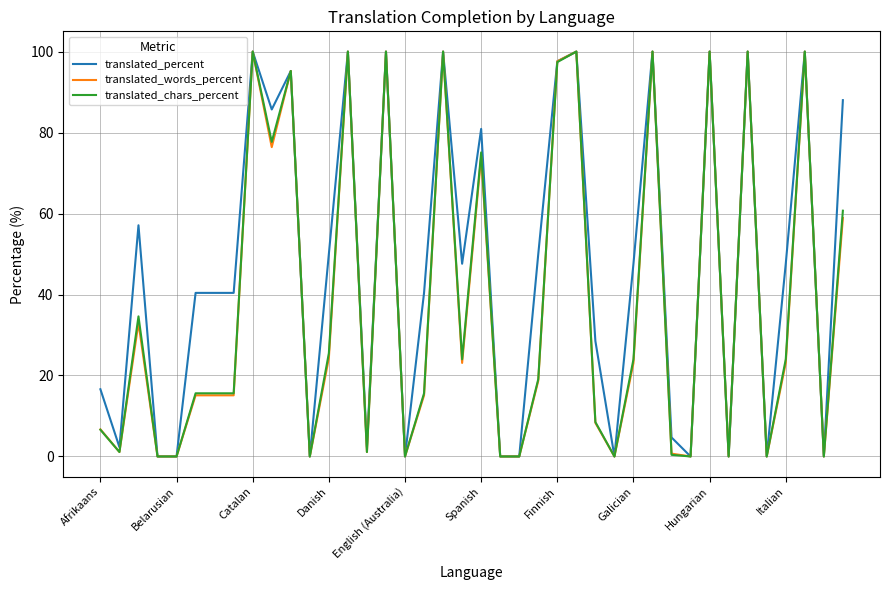

What is the highest value of the translated_percent series?

100.0